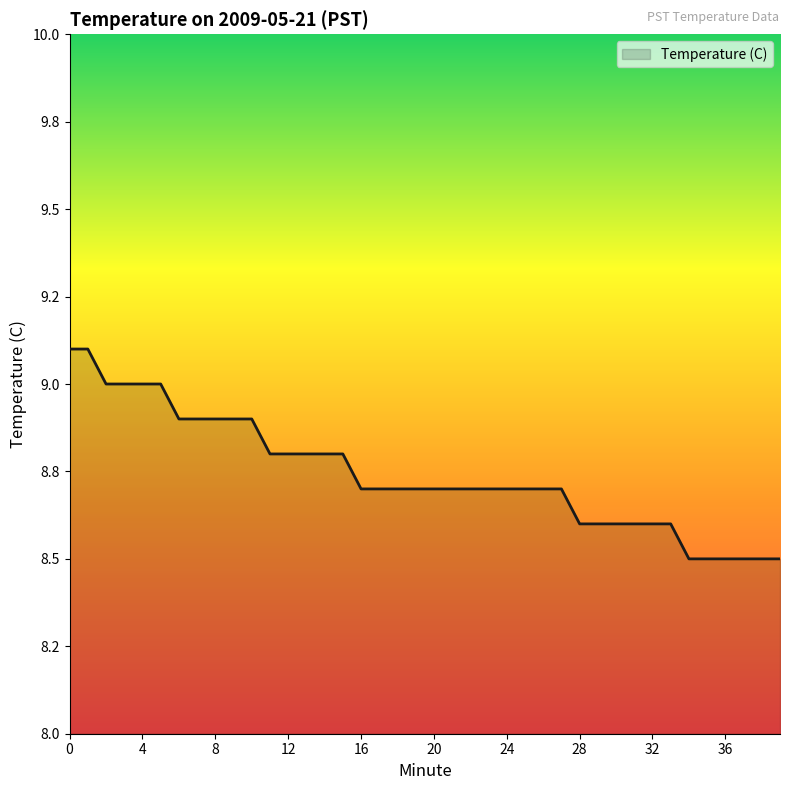

Is this an area chart (filled region under the line)?

Yes